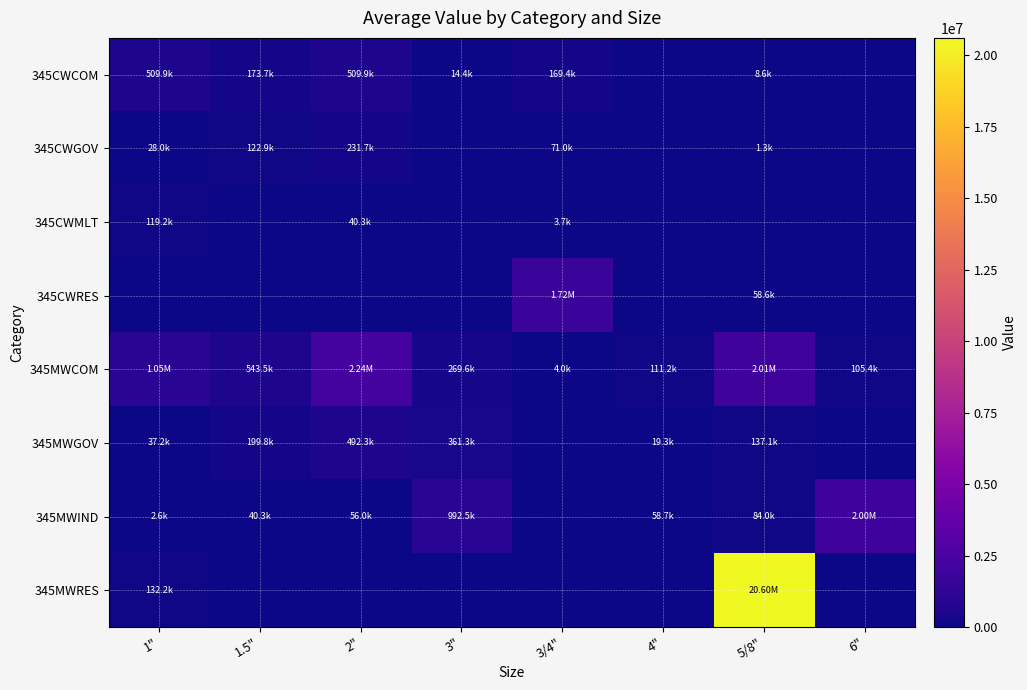

Reading left to right, list all the values displayed in this chart.

345CWCOM: 1"=509928.7	1.5"=173705.0	2"=509928.7	3"=14400.0	3/4"=169434.1	4"=0.0	5/8"=8615.9	6"=0.0
345CWGOV: 1"=27984.9	1.5"=122901.6	2"=231710.2	3"=0.0	3/4"=70955.6	4"=0.0	5/8"=1327.8	6"=0.0
345CWMLT: 1"=119211.6	1.5"=0.0	2"=40340.7	3"=0.0	3/4"=3692.1	4"=0.0	5/8"=0.0	6"=0.0
345CWRES: 1"=0.0	1.5"=0.0	2"=0.0	3"=0.0	3/4"=1717533.8	4"=0.0	5/8"=58625.5	6"=0.0
345MWCOM: 1"=1045382.7	1.5"=543531.5	2"=2238867.7	3"=269614.6	3/4"=3969.6	4"=111249.9	5/8"=2006260.7	6"=105445.2
345MWGOV: 1"=37171.5	1.5"=199824.5	2"=492333.4	3"=361315.6	3/4"=0.0	4"=19334.7	5/8"=137120.5	6"=0.0
345MWIND: 1"=2642.9	1.5"=40312.4	2"=55994.7	3"=992512.7	3/4"=0.0	4"=58670.1	5/8"=84000.4	6"=1997575.5
345MWRES: 1"=132177.2	1.5"=0.0	2"=0.0	3"=0.0	3/4"=0.0	4"=0.0	5/8"=20599932.9	6"=0.0